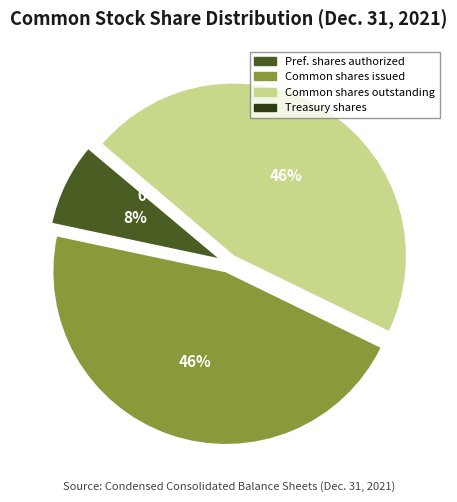

Rank the categories by value from lowest to highest.

Treasury stock, shares, Preferred stock, shares authorized, Common stock, shares outstanding, Common stock, shares issued